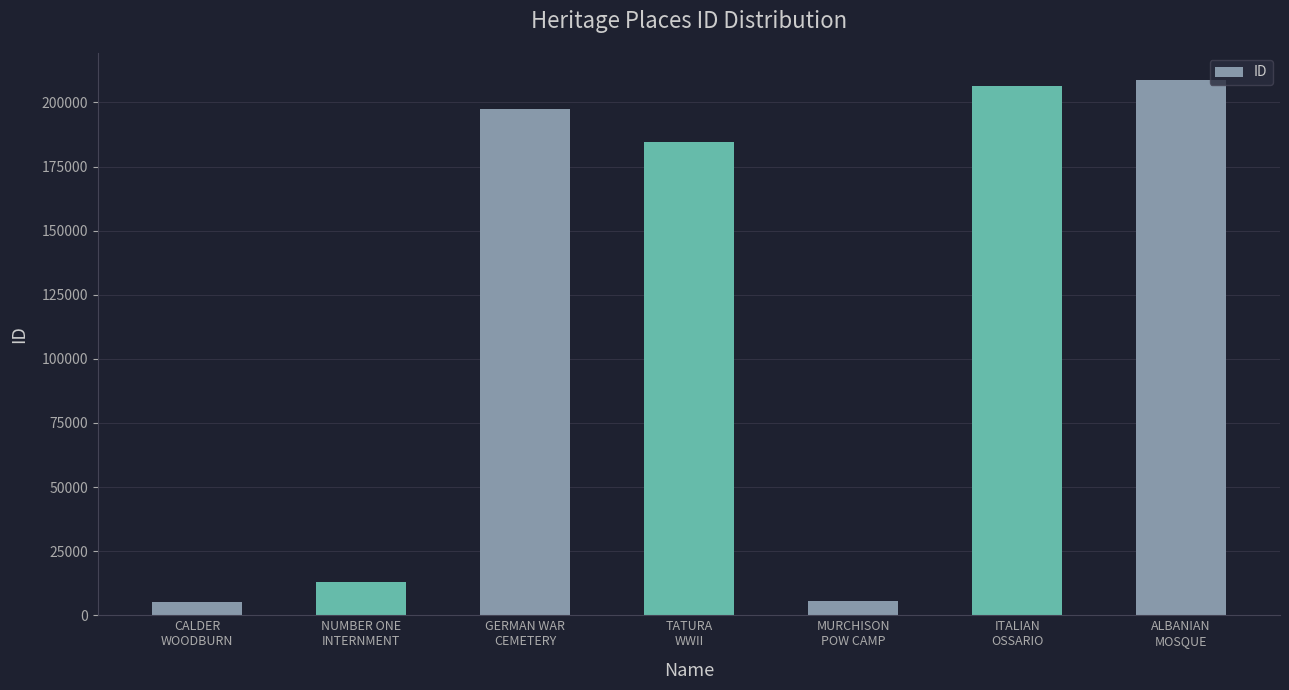

What is the sum of all values?

821011